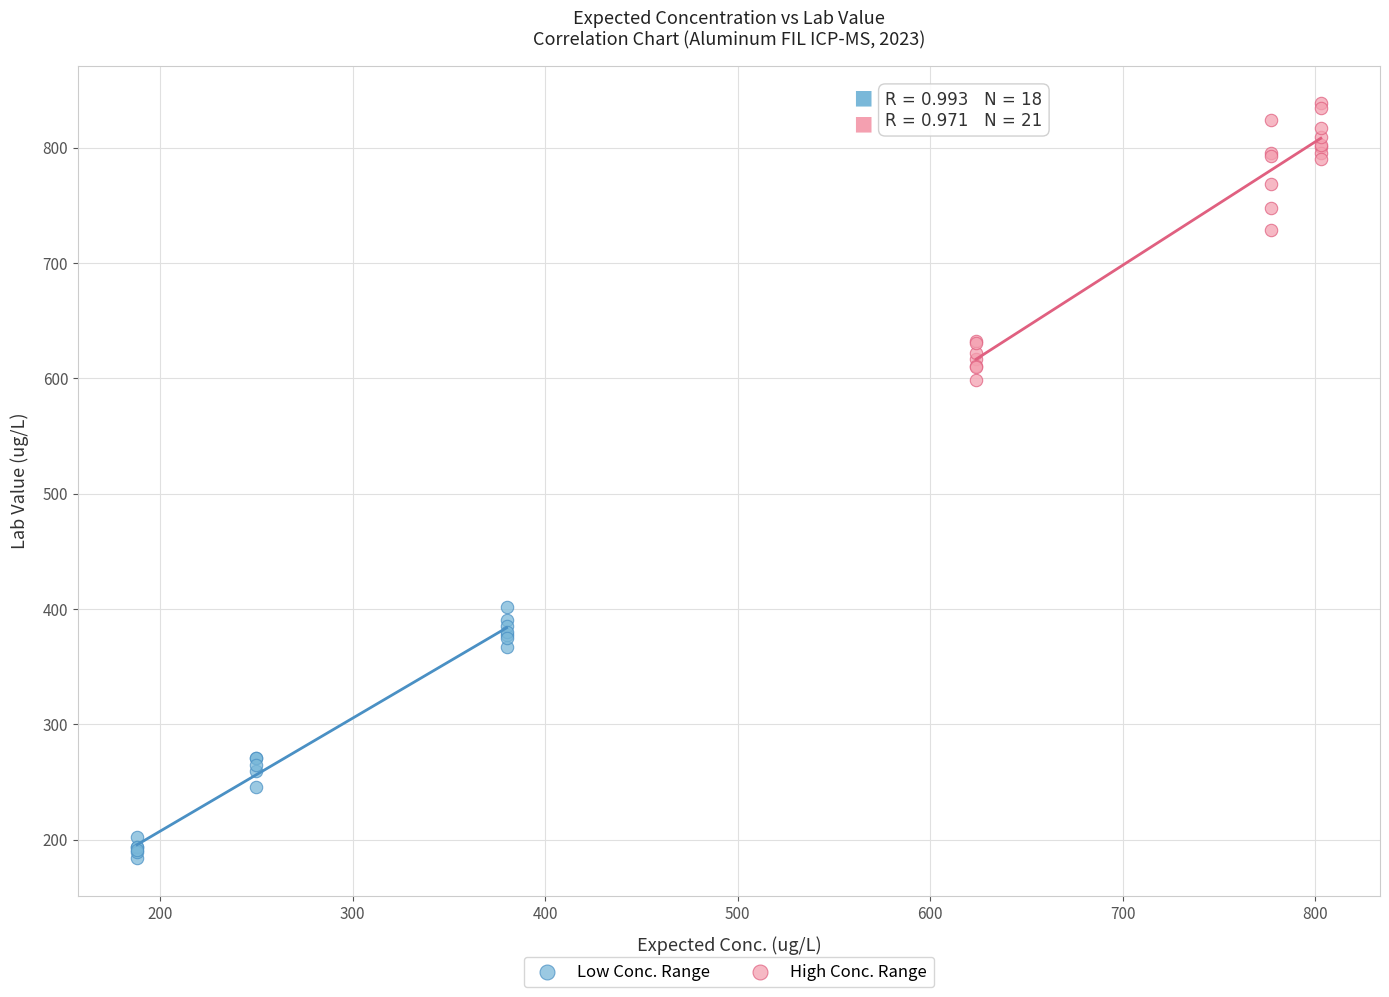

Which series contains the lowest Y value?

Low Conc. Range